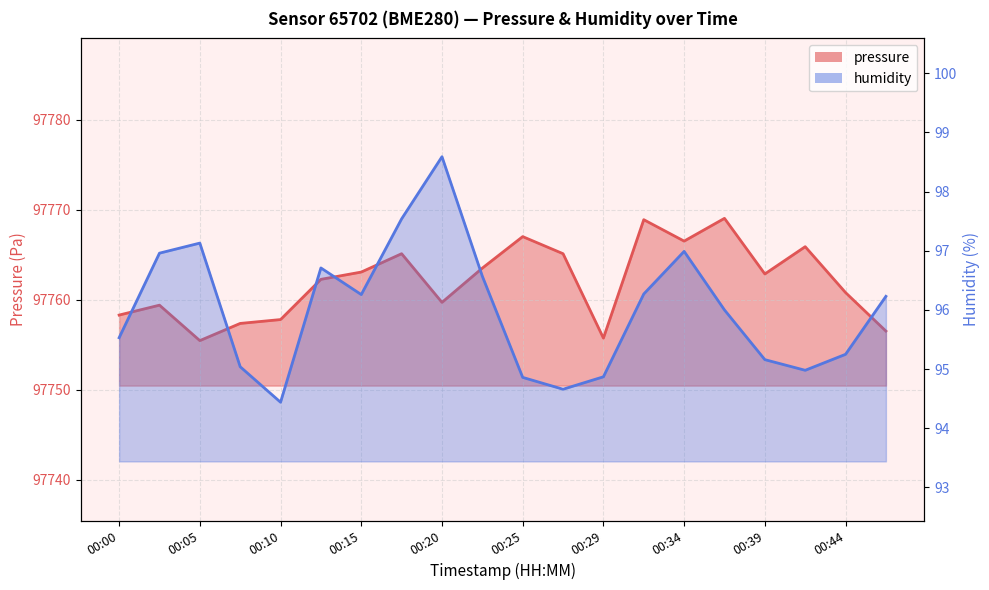

What are all the series names shown in the legend?

pressure, humidity